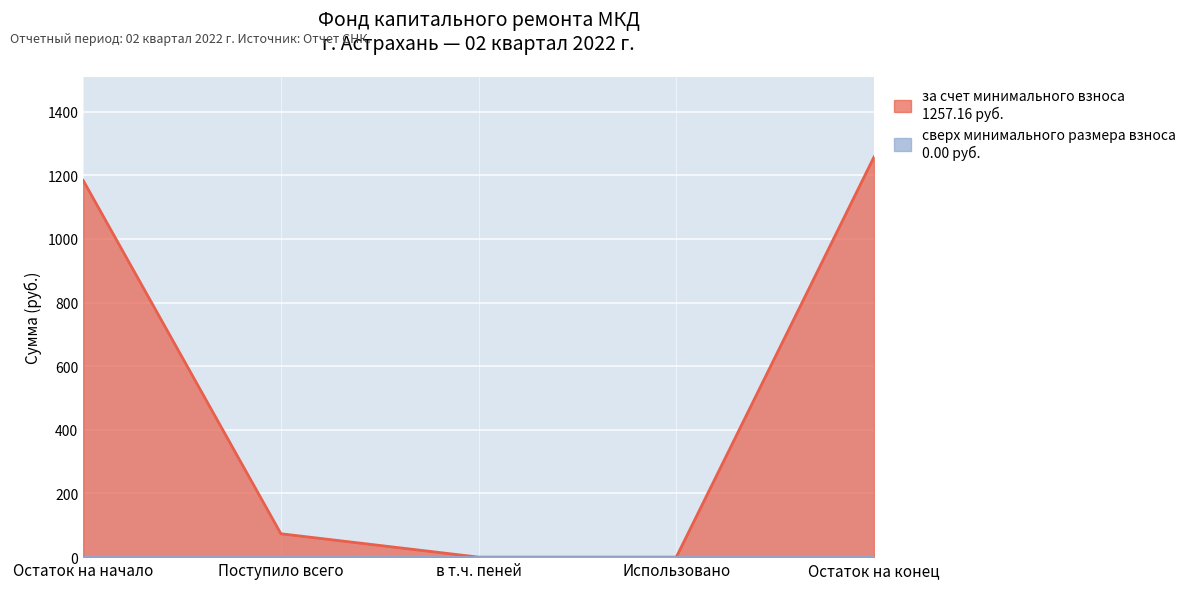

Rank the categories by value from highest to lowest.

Остаток на конец, Остаток на начало, Поступило всего, в т.ч. пеней, Использовано